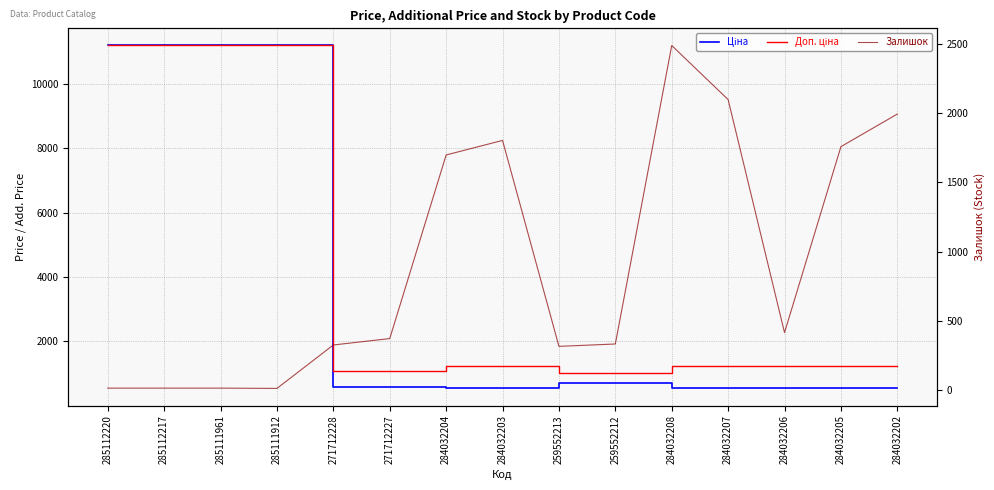

What are all the series names shown in the legend?

Ціна, Доп. ціна, Залишок